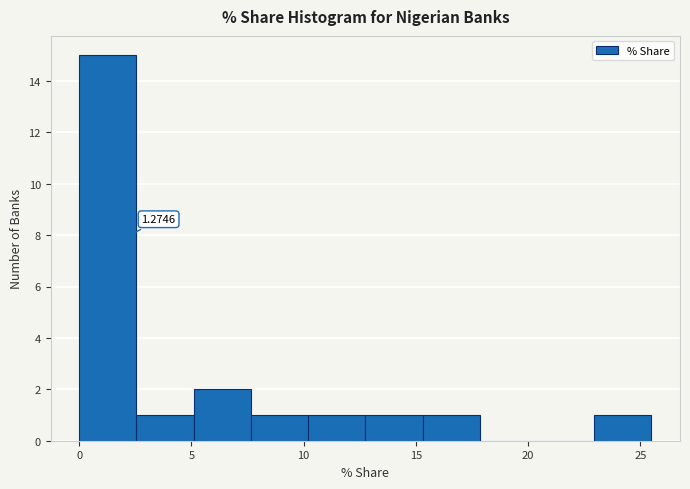

Over which range of the x-axis is the bar tallest?

0.0 to 2.5